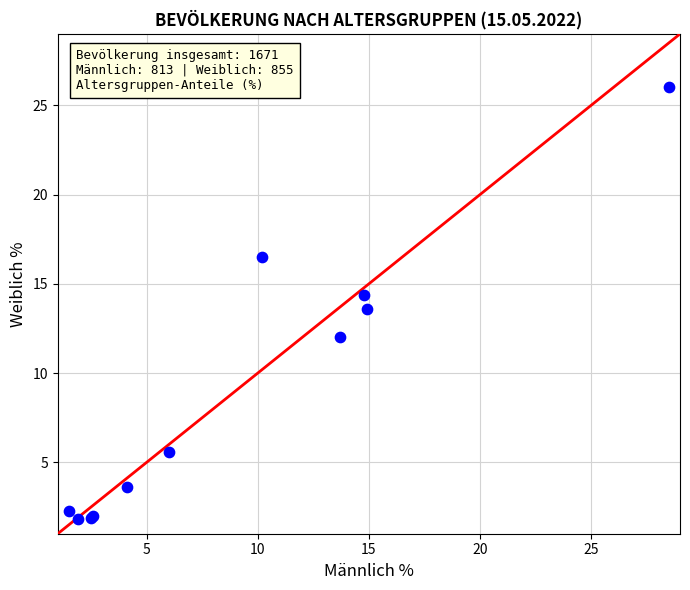

What Y value in the scatter plot is closest to 13?

13.6